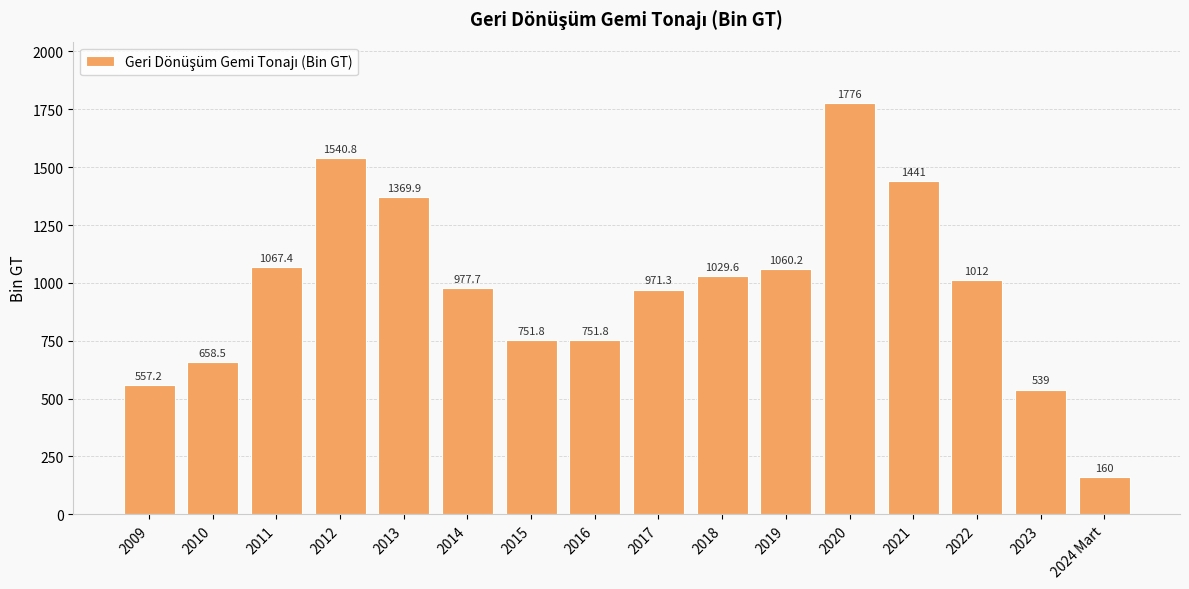

How many bars are there in total?

16